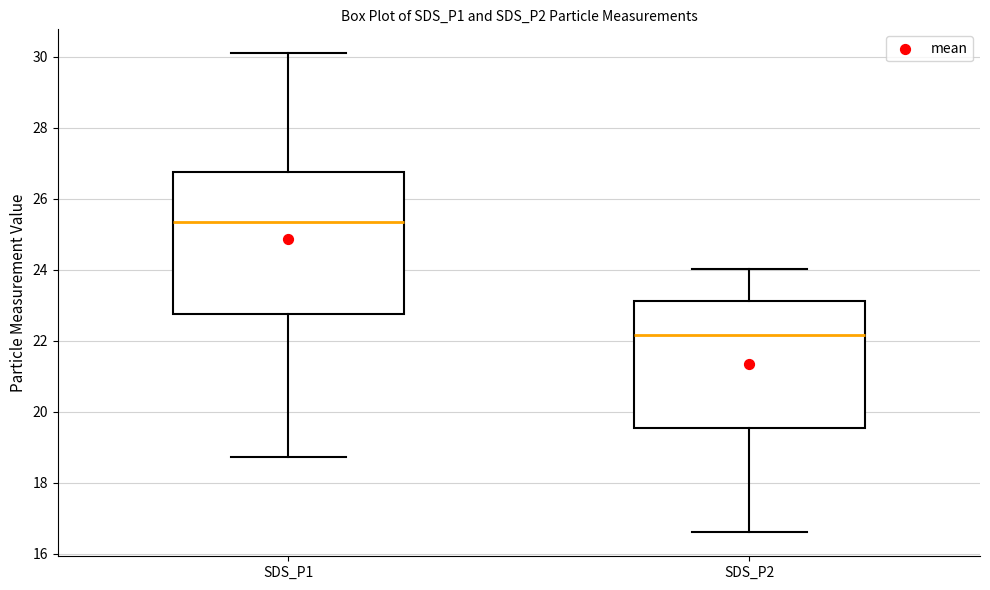

Where does the median line of the box for SDS_P1 sit on the y-axis? The values are not printed on the chart, so give them approximately, as read against the axis.

25.4